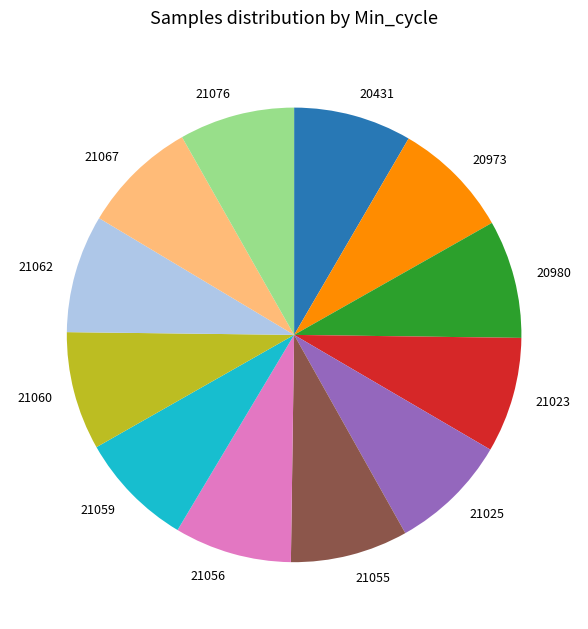

Do 21055 and 21067 together represent more than half of the pie?

No